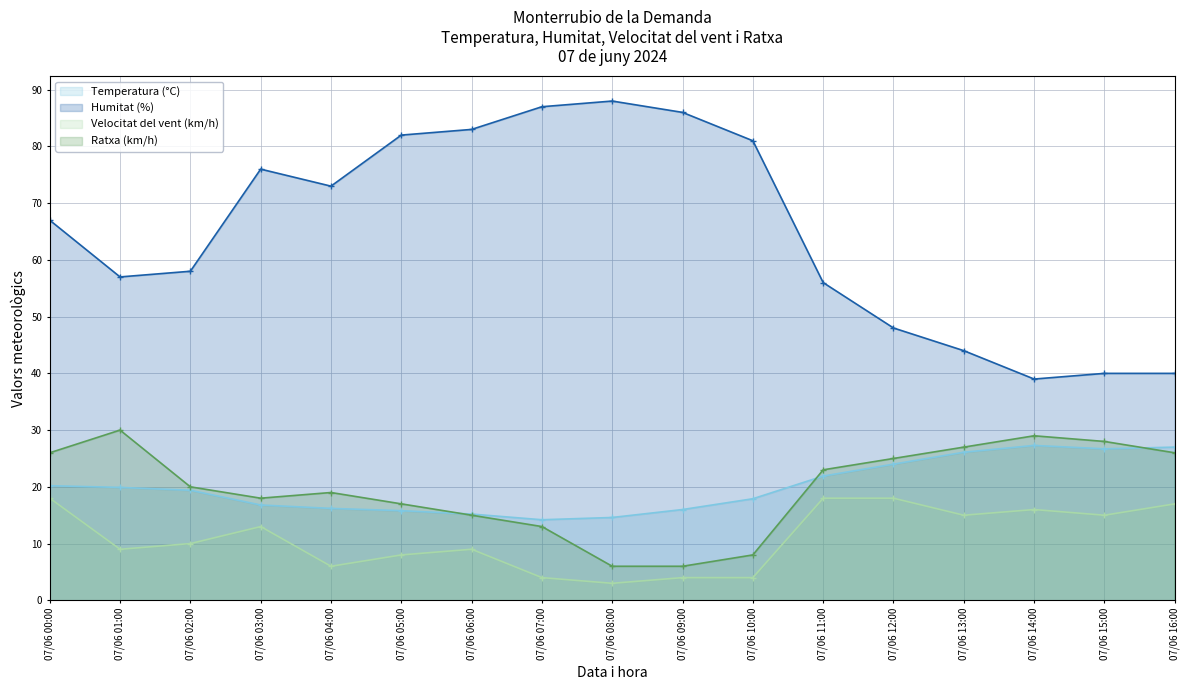

Which category has the highest value in the Temperatura (°C) series?

07/06 14:00